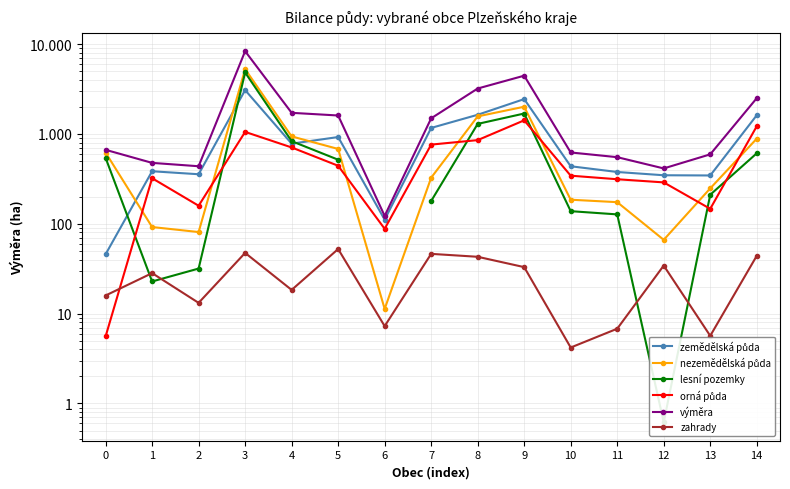

Count the number of data series in this chart.

6